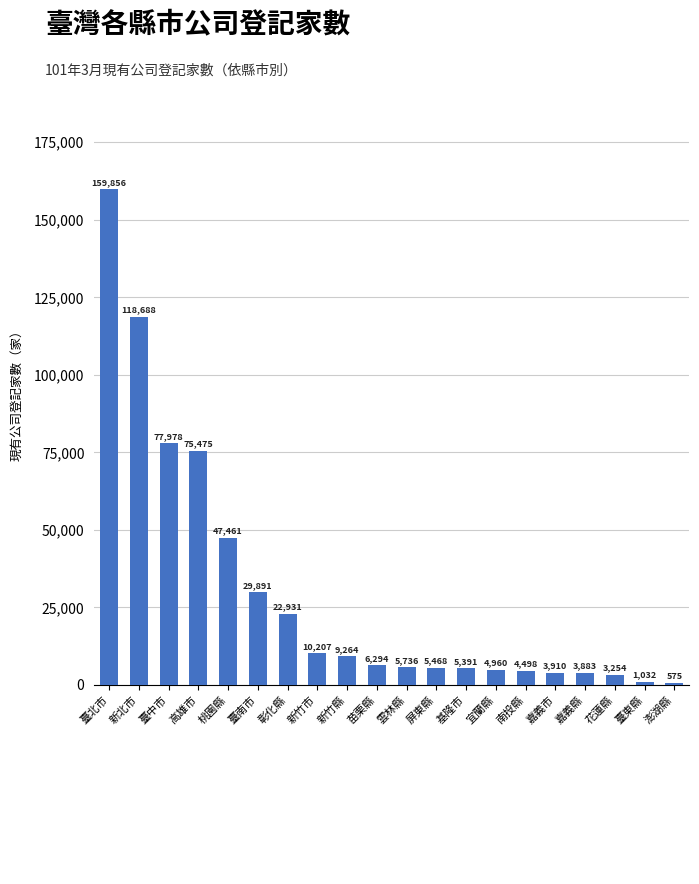

Approximately how many times larger is the value at 臺北市 compared to 屏東縣?

29.2